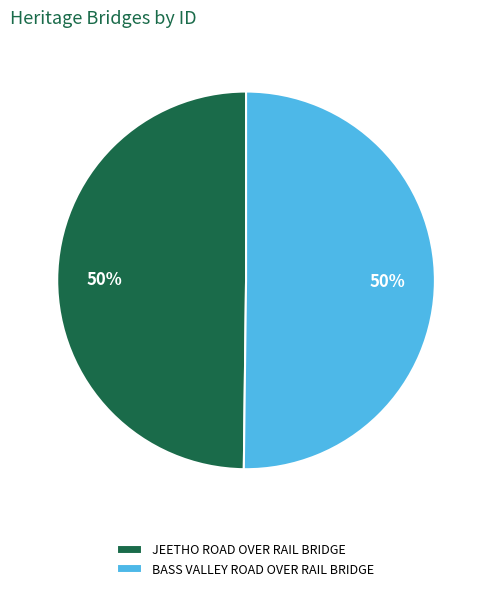

To the nearest percent, what percentage of the pie is JEETHO ROAD OVER RAIL BRIDGE?

50%